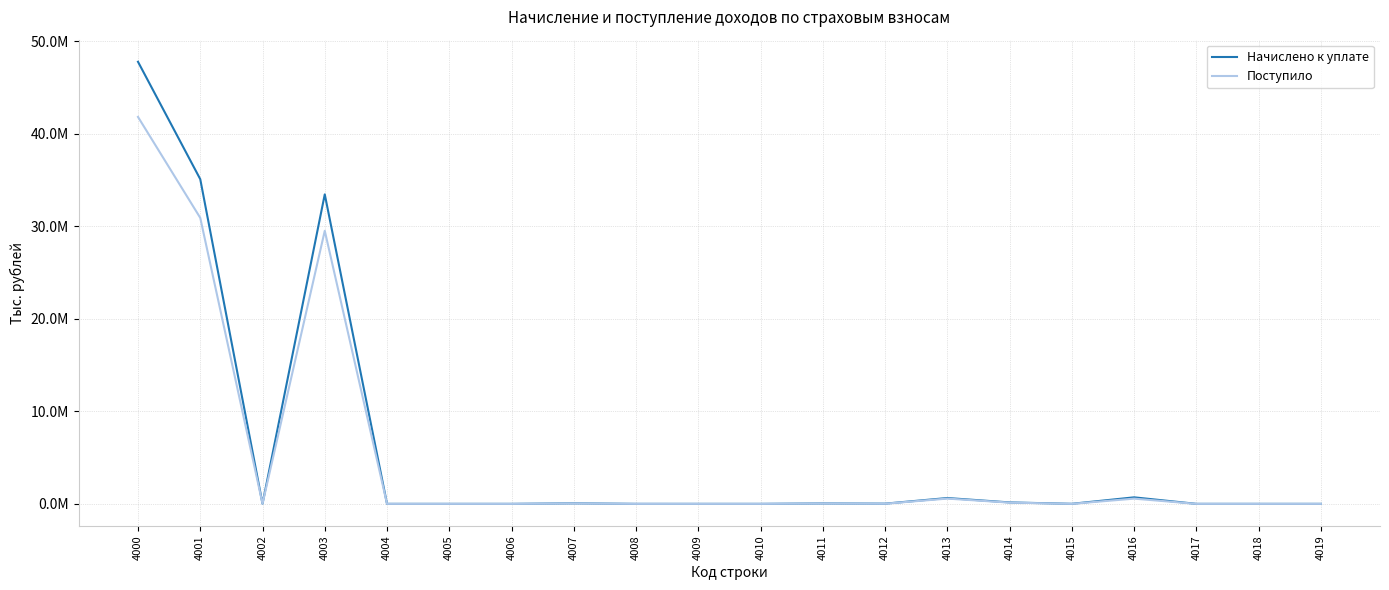

Rank the series by their average value, from highest to lowest.

Начислено к уплате, Поступило